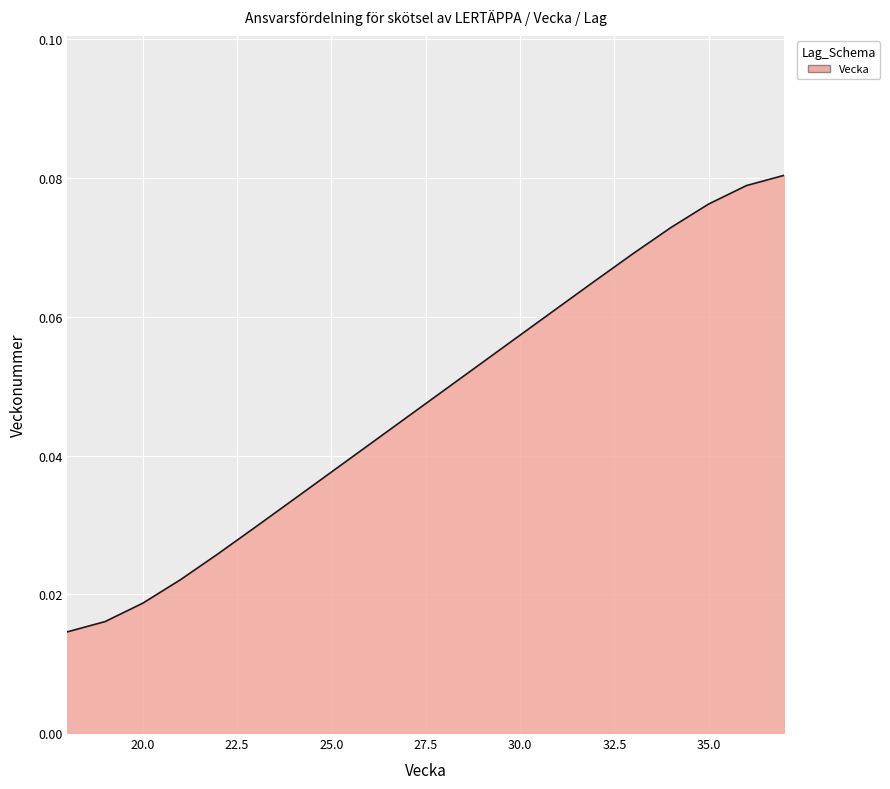

List the labels in order of value, smallest first.

18, 19, 20, 21, 22, 23, 24, 25, 26, 27, 28, 29, 30, 31, 32, 33, 34, 35, 36, 37